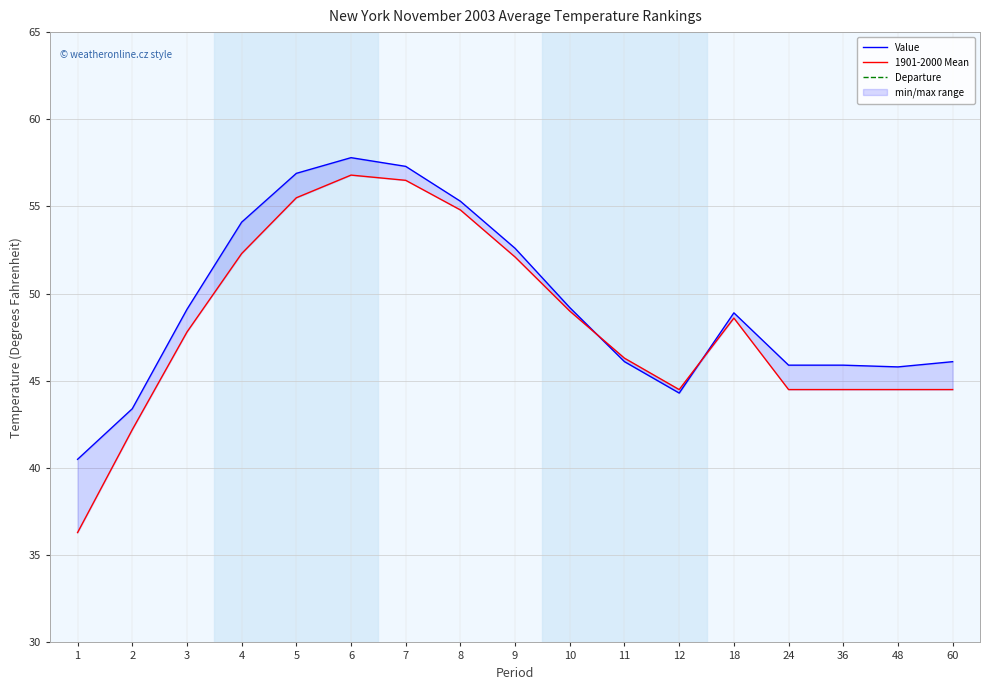

Where does the Value series first go above 48?

3